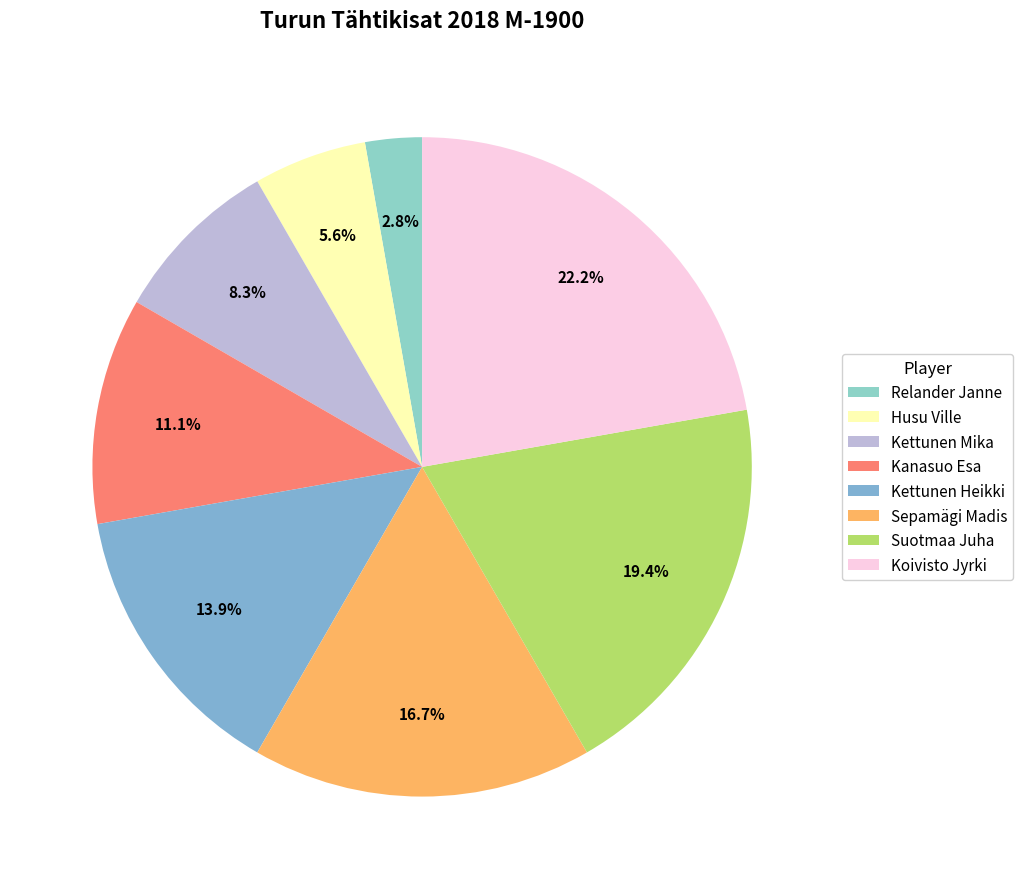

How many segments does this pie chart have?

8